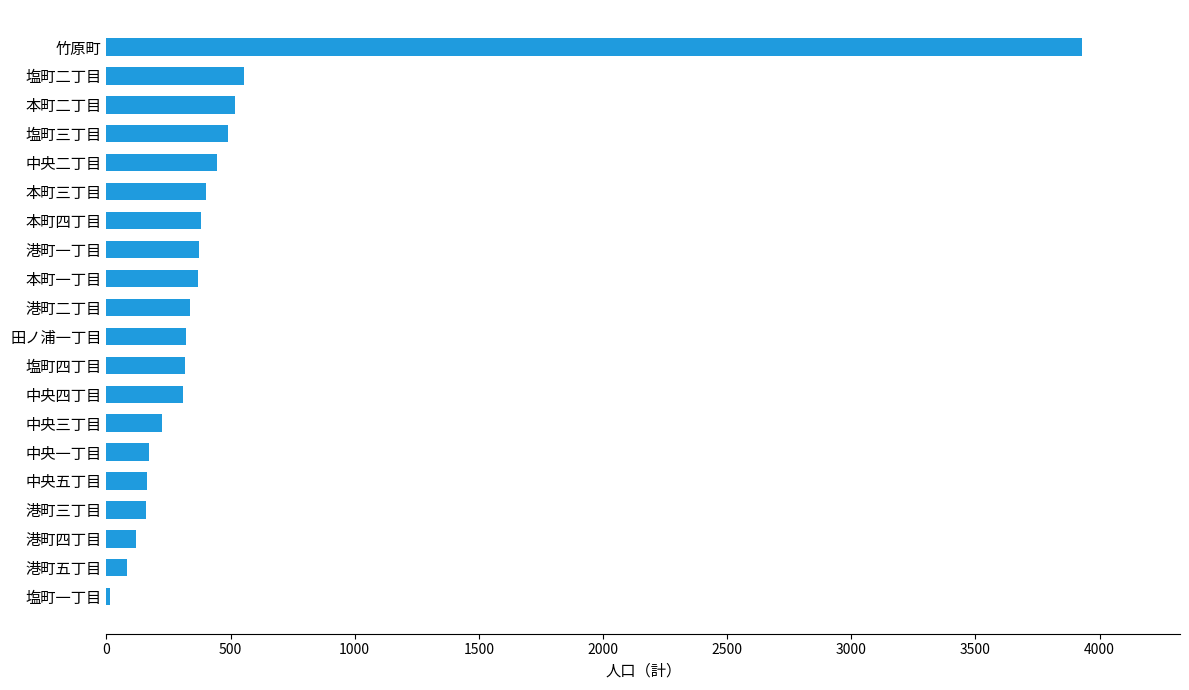

What is the difference between the maximum and second lowest values?

3849